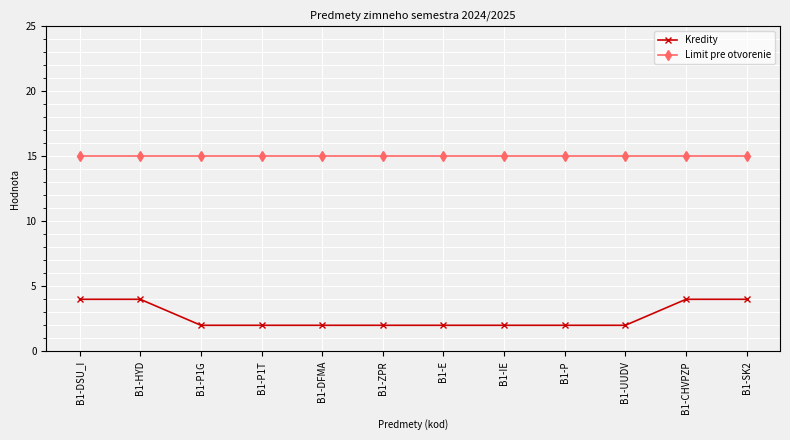

The Kredity series shows 1 at B1-DFMA. True or false?

False